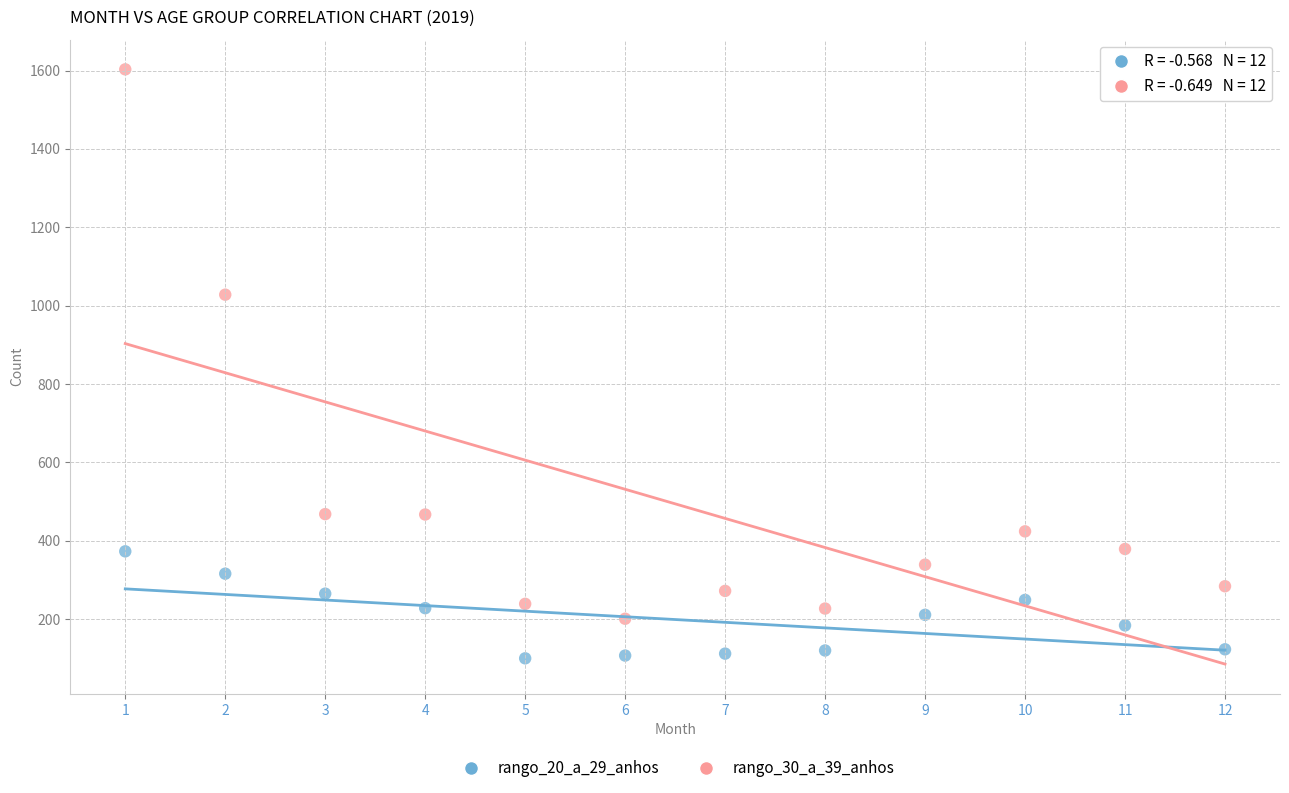

Across all series, what Y value is closest to 851?

1028